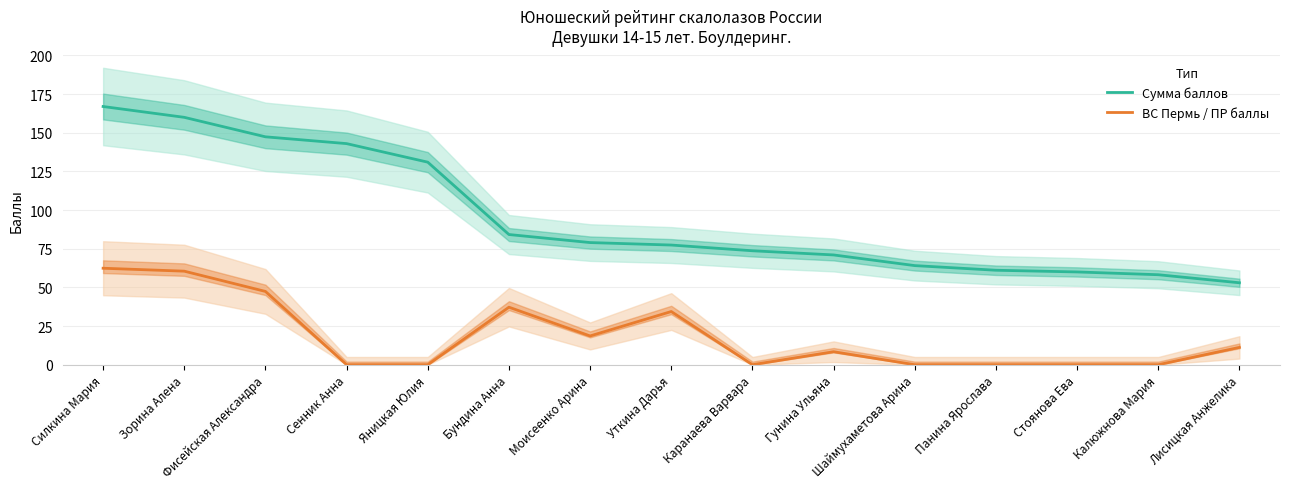

True or false: Сумма баллов and ВС Пермь / ПР баллы cross at least once.

False